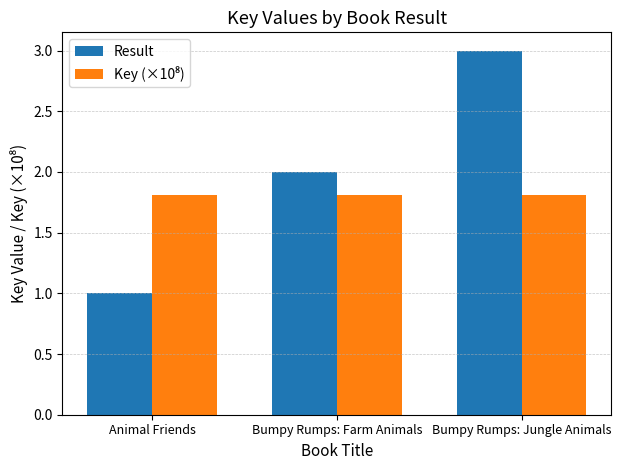

What is the approximate value of Result at Animal Friends?

1.0